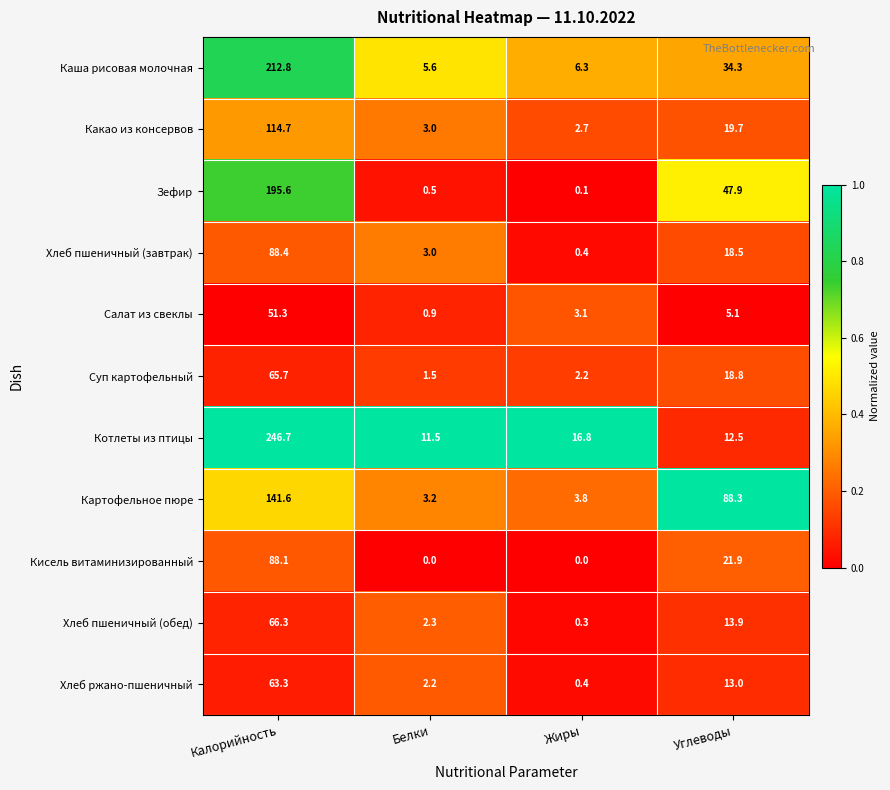

What is the sum of the Хлеб пшеничный (обед) values at Углеводы and Калорийность?

80.2